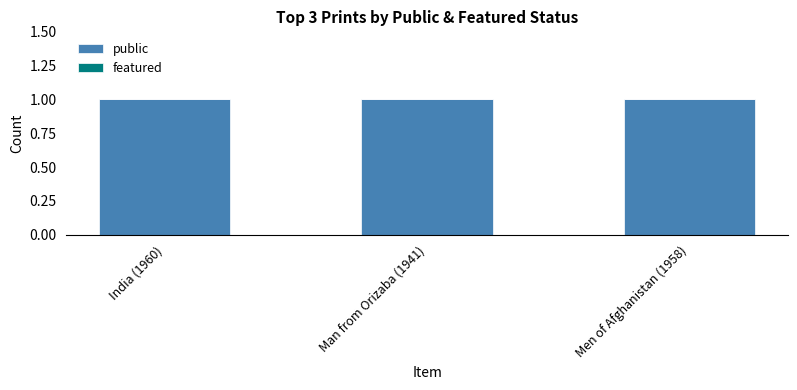

Which label corresponds to the largest value in the chart?

India (1960)